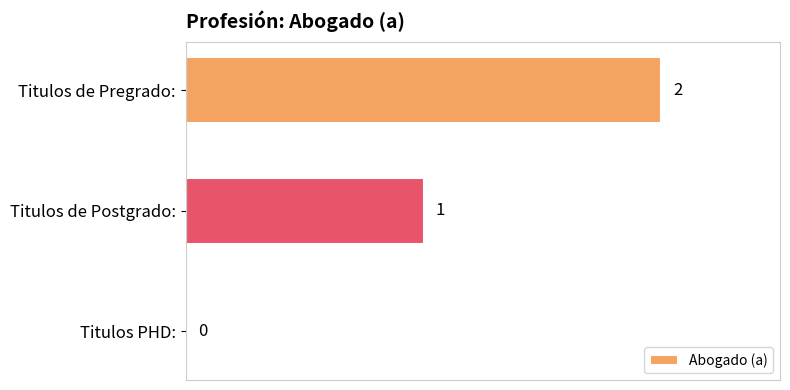

Reading top to bottom, list all the values displayed in this chart.

Titulos de Pregrado:=2	Titulos de Postgrado:=1	Titulos PHD:=0